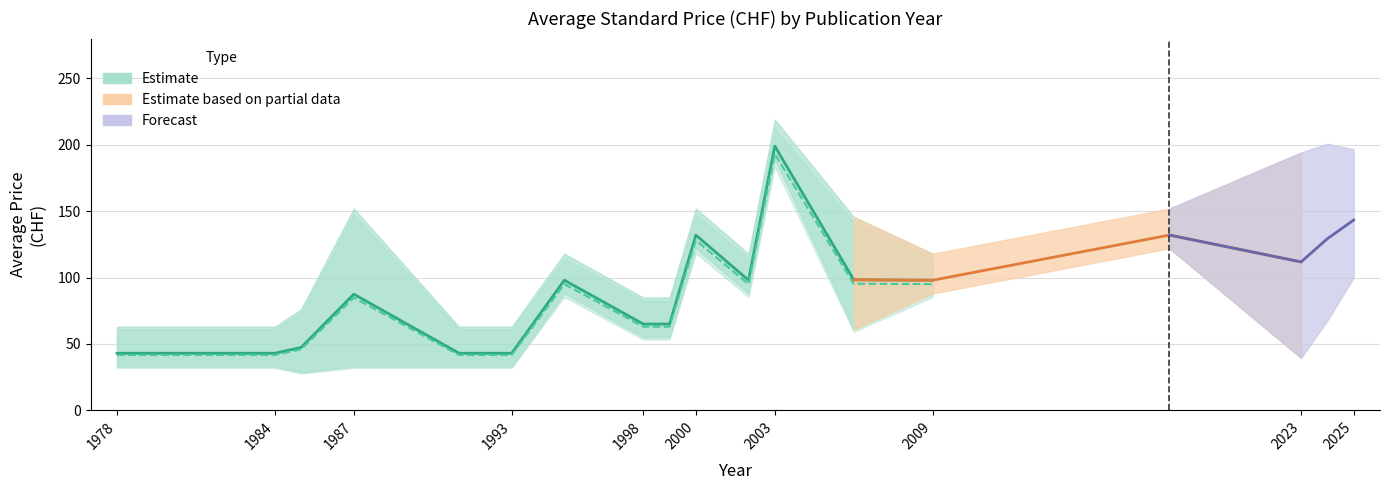

Which label corresponds to the smallest value in the chart?

1978